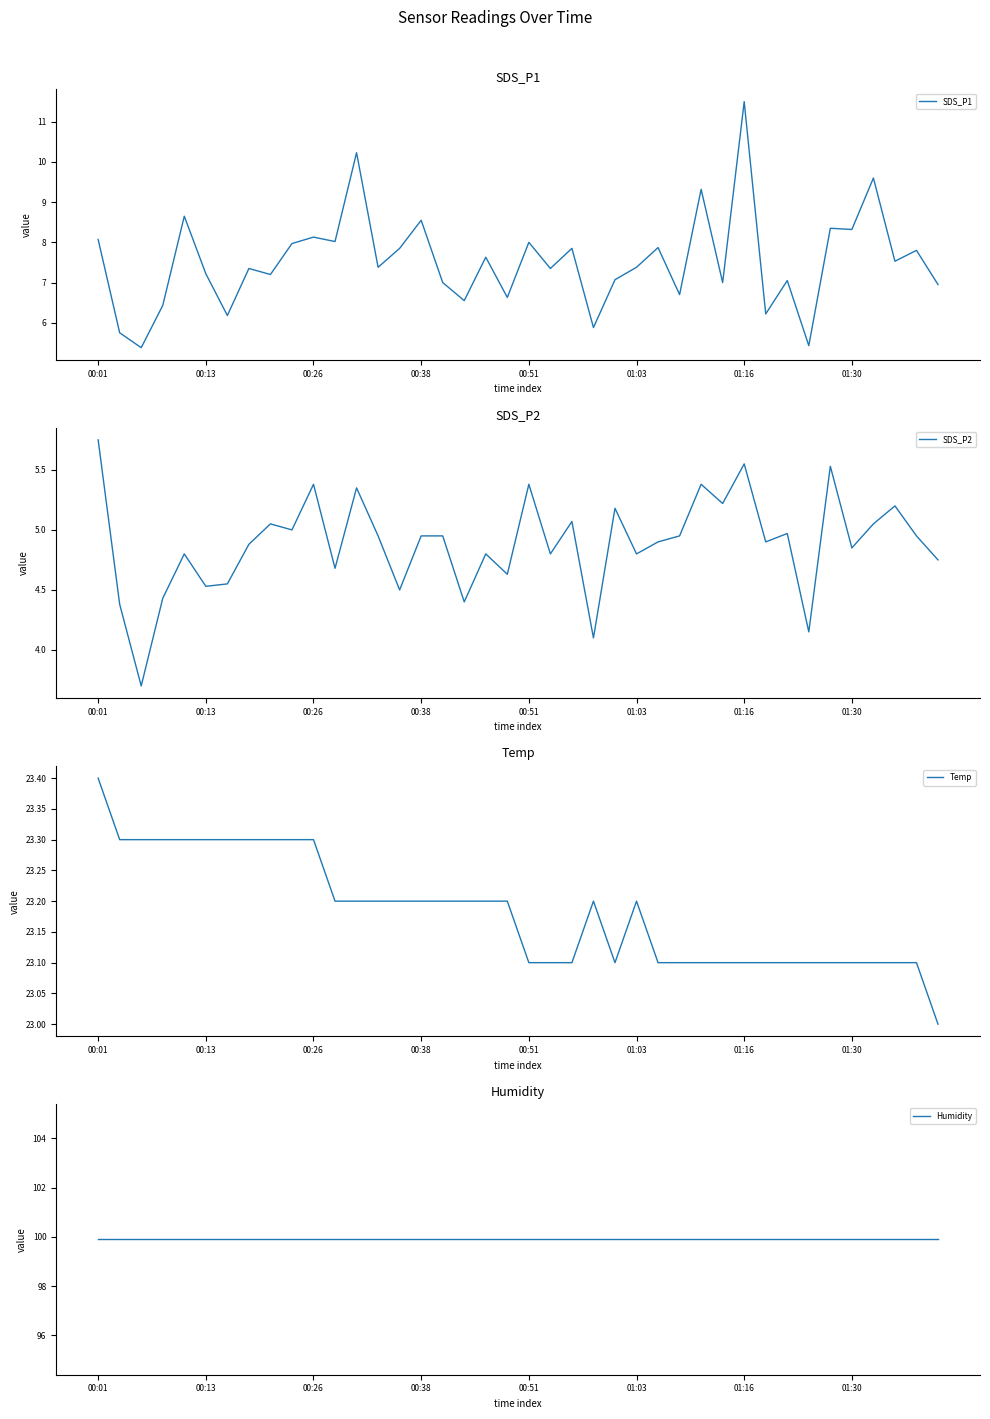

True or false: SDS_P1 has a value of 8.1 at 00:01.

True